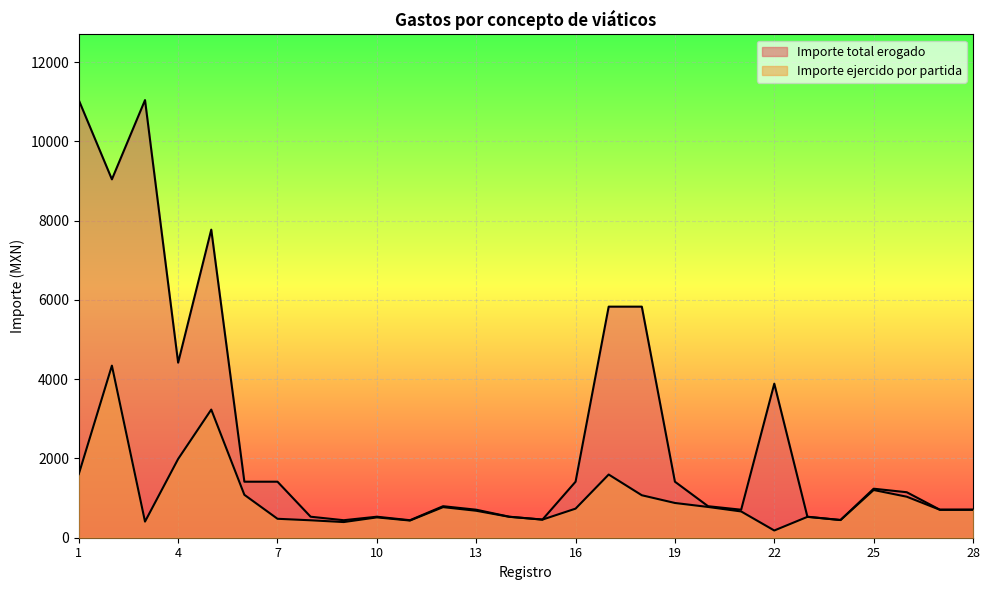

List the labels in order of Importe ejercido por partida value, largest first.

2, 5, 4, 1, 17, 25, 6, 18, 26, 19, 20, 12, 16, 28, 27, 13, 21, 14, 23, 10, 7, 15, 24, 8, 11, 3, 9, 22